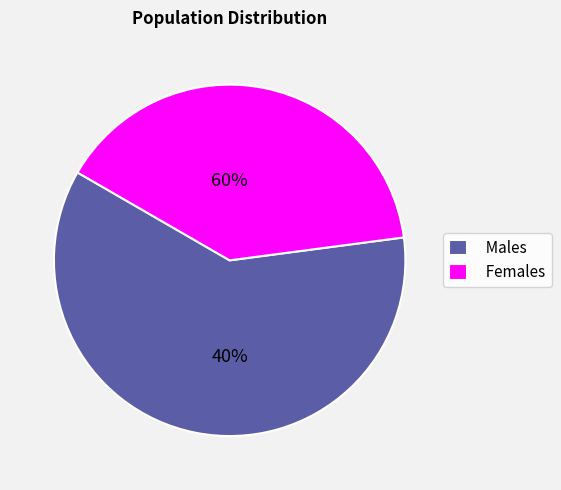

The 3 slice represents 19% of the pie. True or false?

False